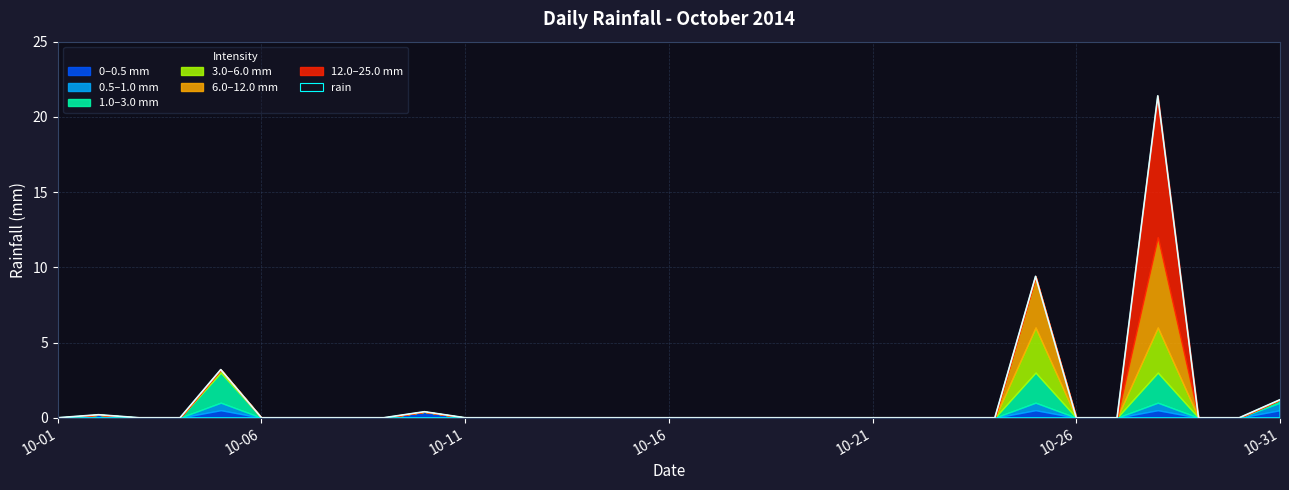

The value of 12.0–25.0 mm at 10-16 is 0.0. True or false?

True